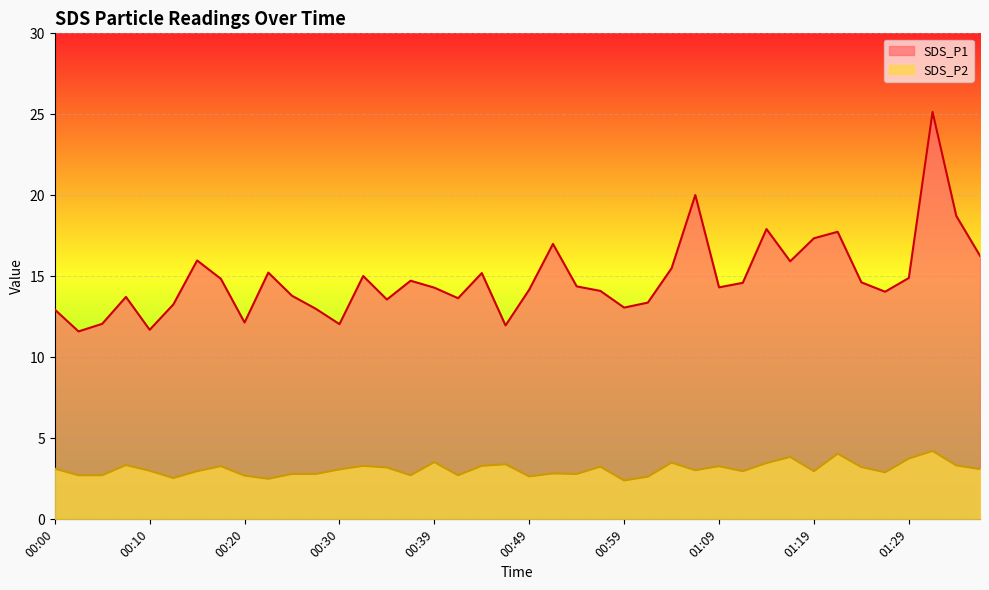

What are all the series names shown in the legend?

SDS_P1, SDS_P2